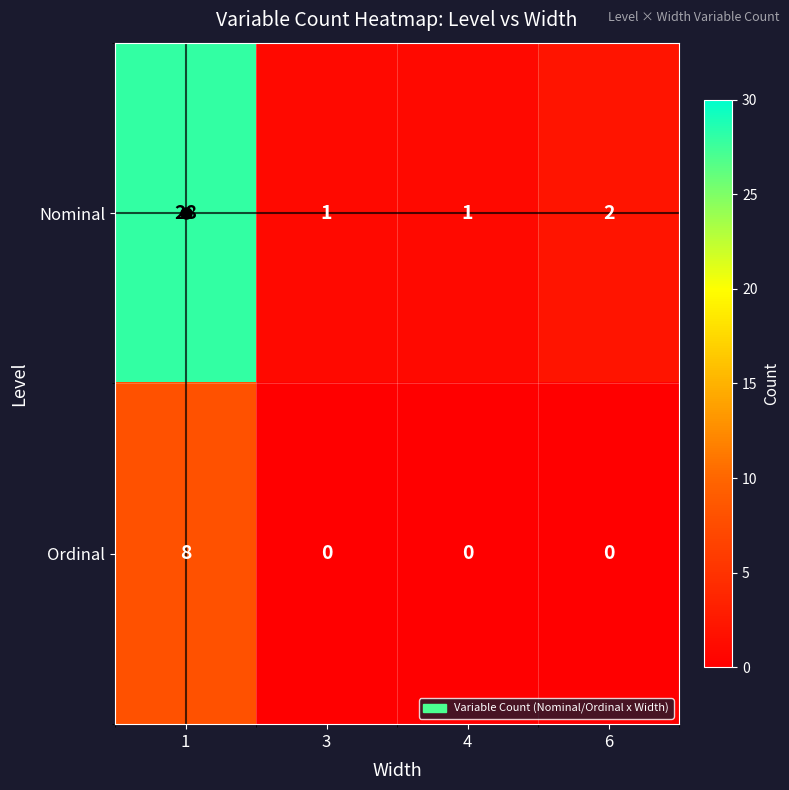

The Nominal series shows 1 at 6. True or false?

False